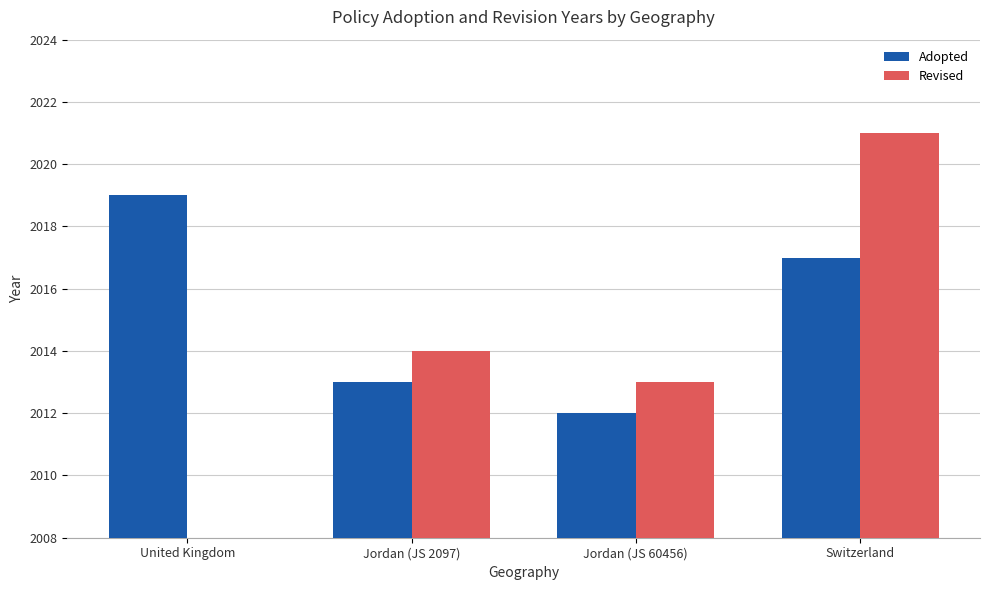

What is the total value across all series at United Kingdom?

2019